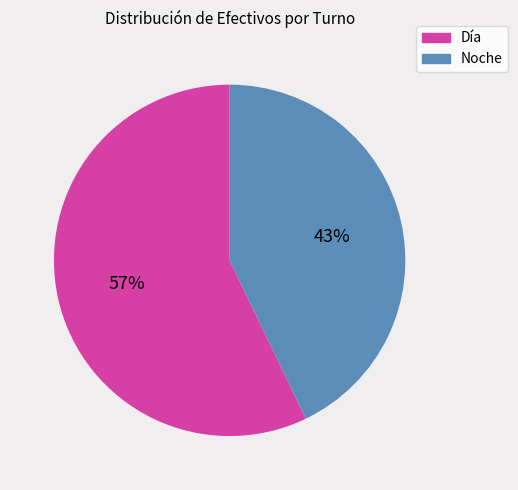

How many segments does this pie chart have?

2